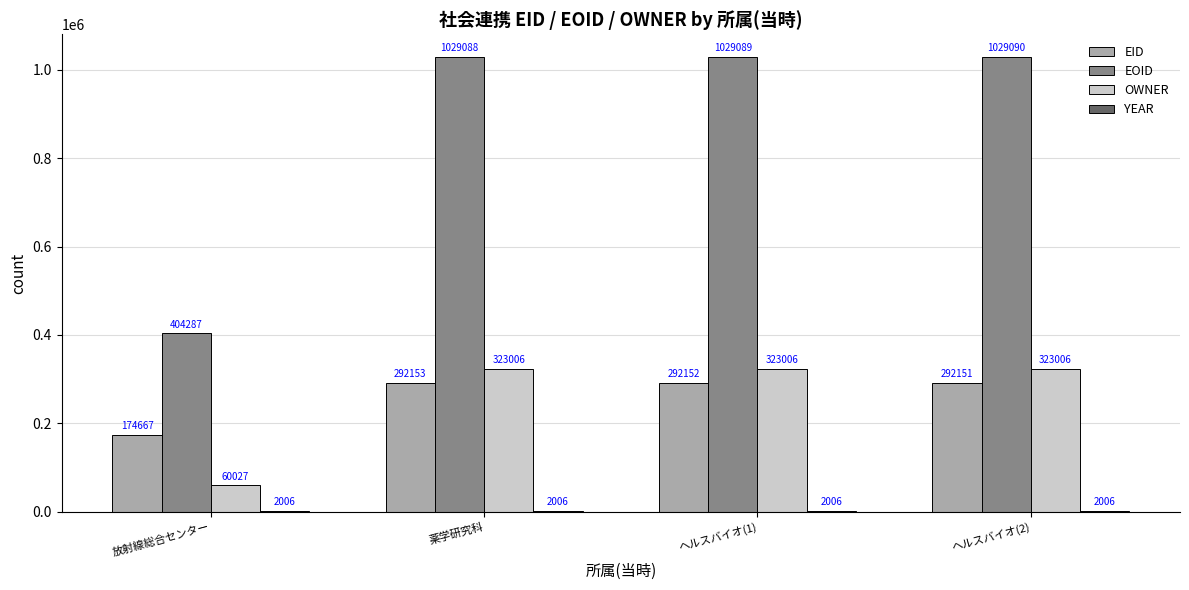

Count the number of categories in the chart.

4